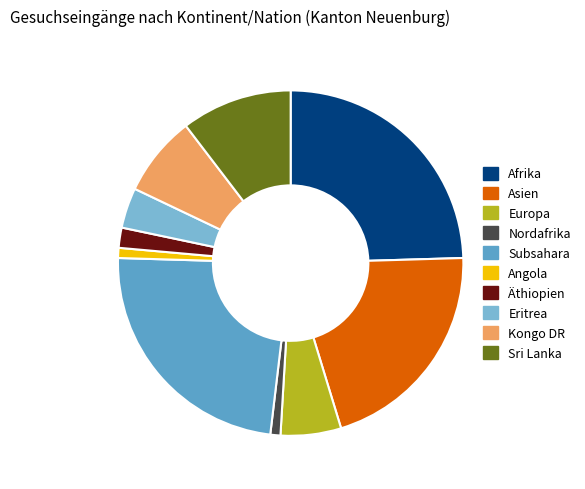

Count the number of slices in the pie.

10